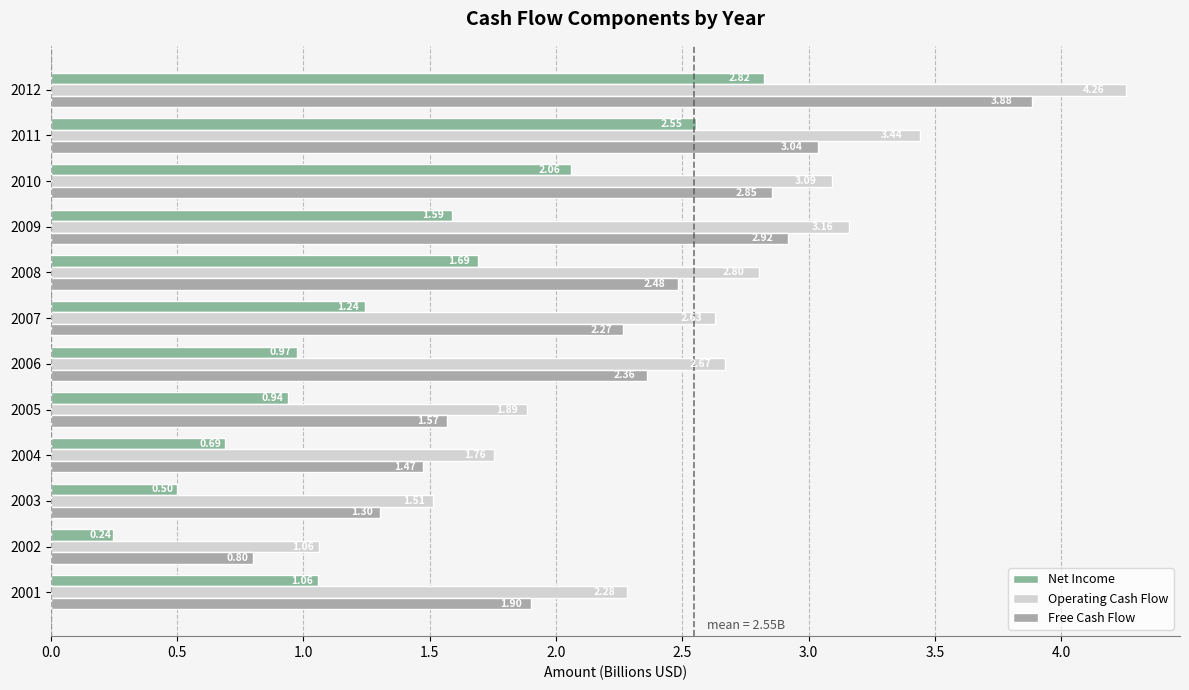

At which label does Free Cash Flow reach its minimum?

2002